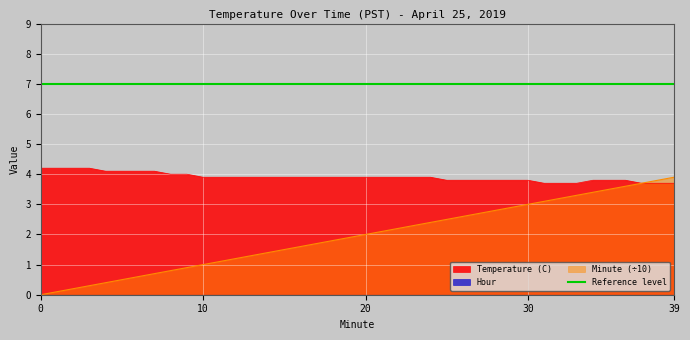

How many positive values does the Minute series have?

39